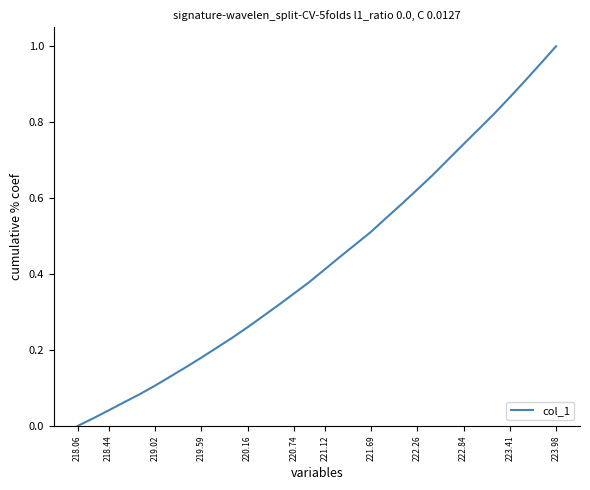

How many lines are shown in the chart?

1